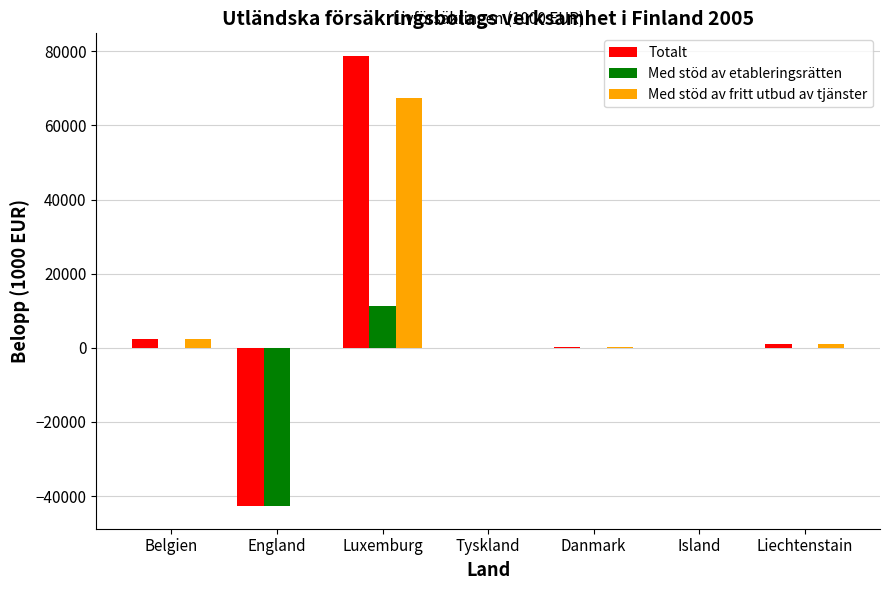

Which category has the highest value across all series?

Luxemburg